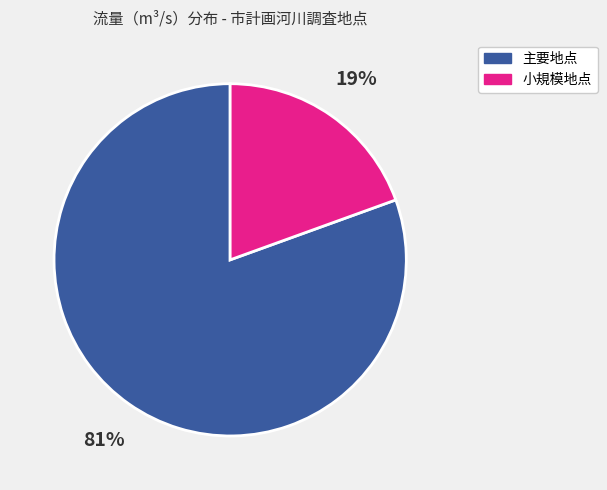

Does any single category account for the majority?

Yes